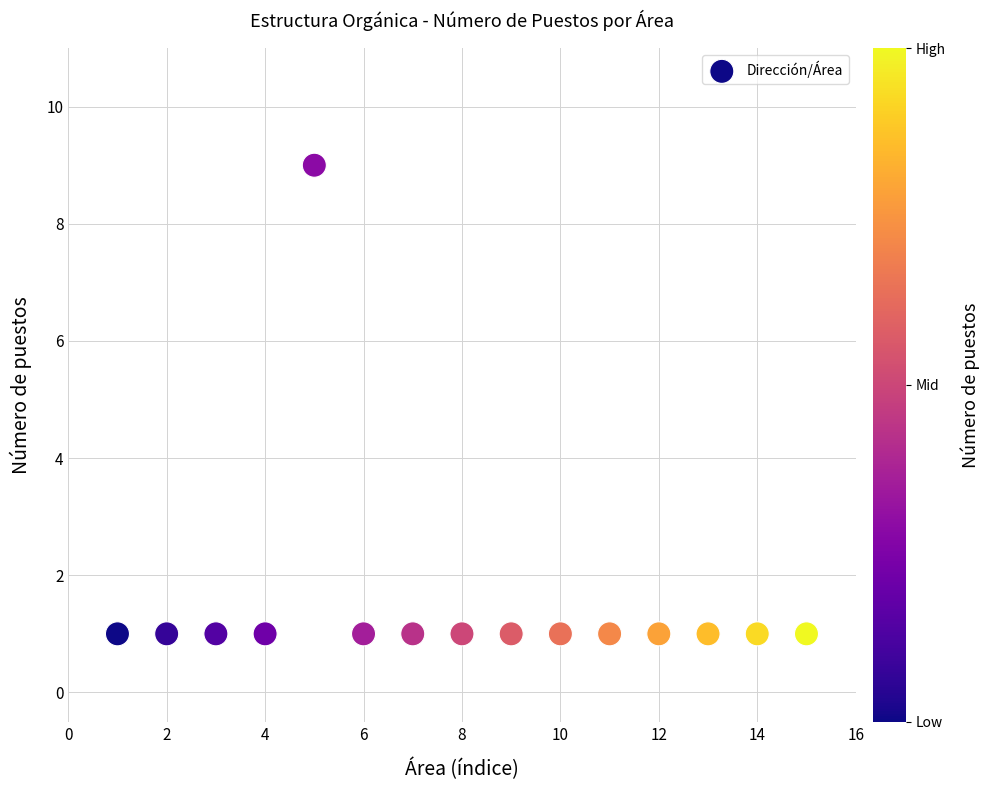

What is the range of Y values (max minus min)?

8